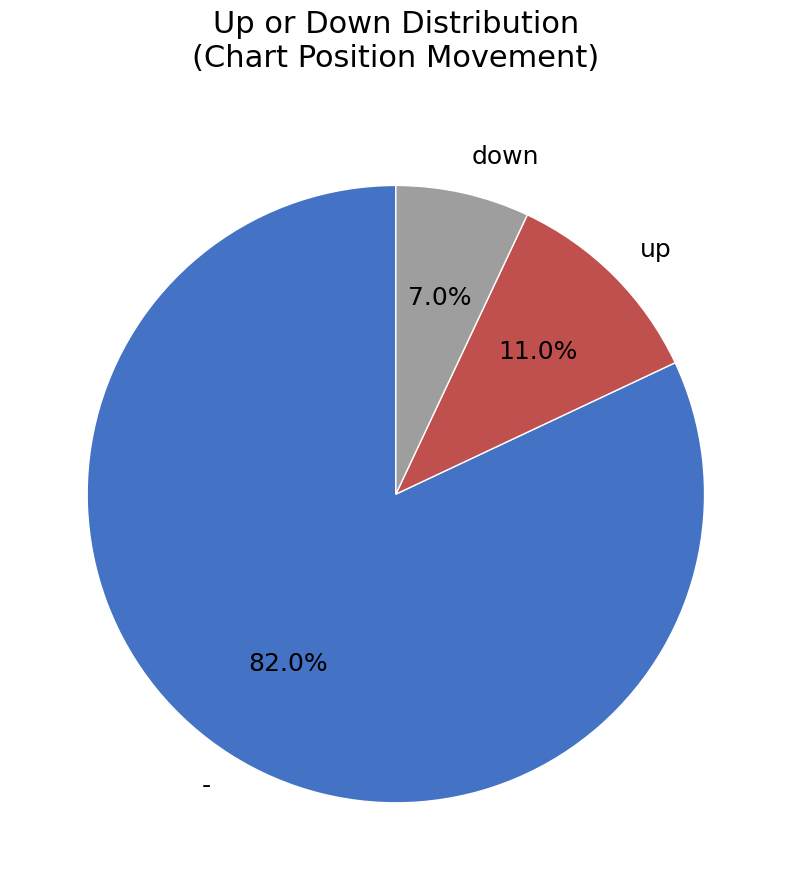

Which slice is the largest?

-